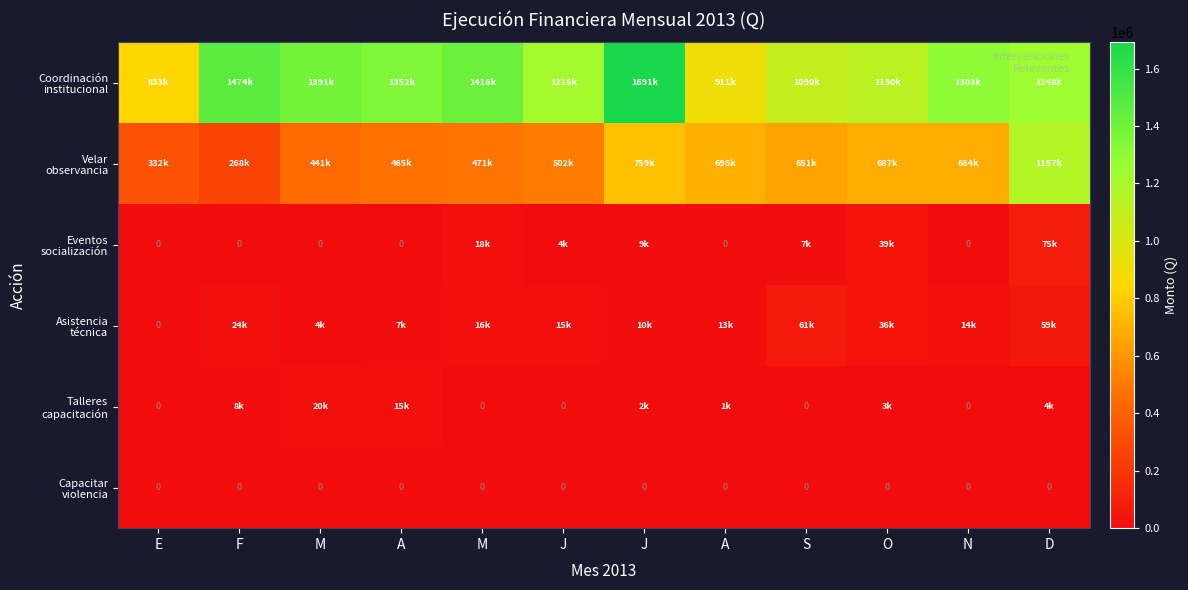

Is it true that Talleres capacitación equals 5611.6 at D?

False